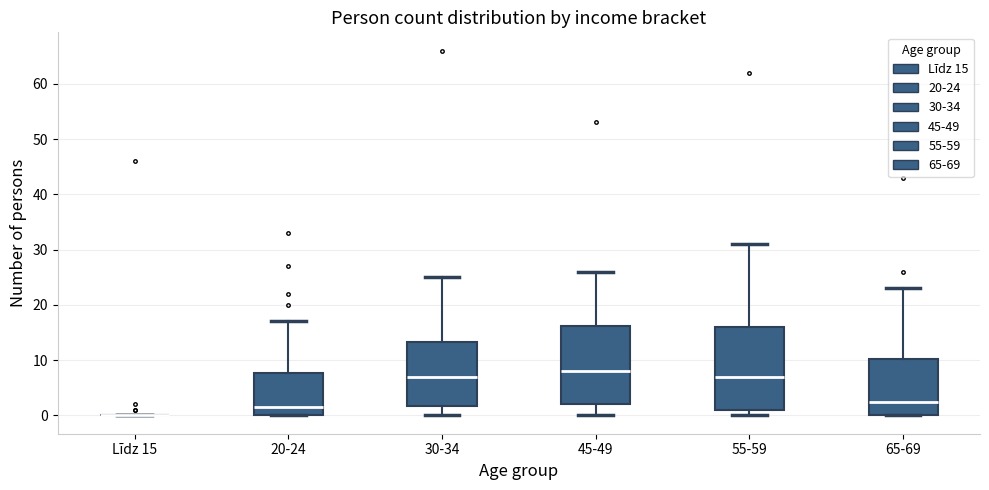

Where is the lower edge of the box for 20-24 on the y-axis? The values are not printed on the chart, so give them approximately, as read against the axis.

0